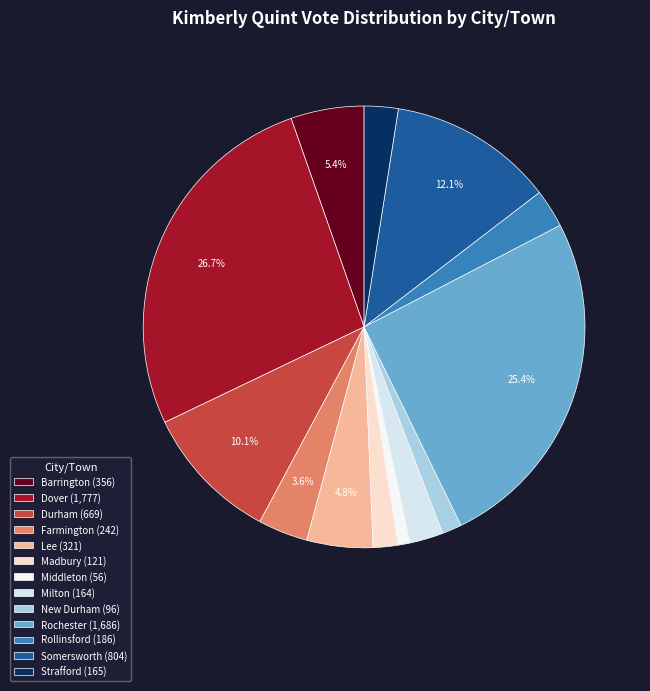

Do Durham and Strafford together represent more than half of the pie?

No